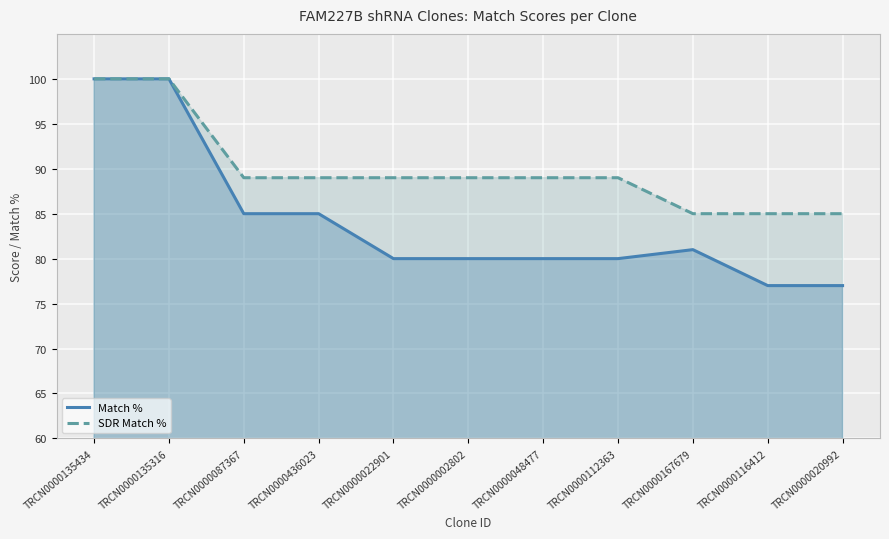

Does the chart display data point markers on the line(s)?

No